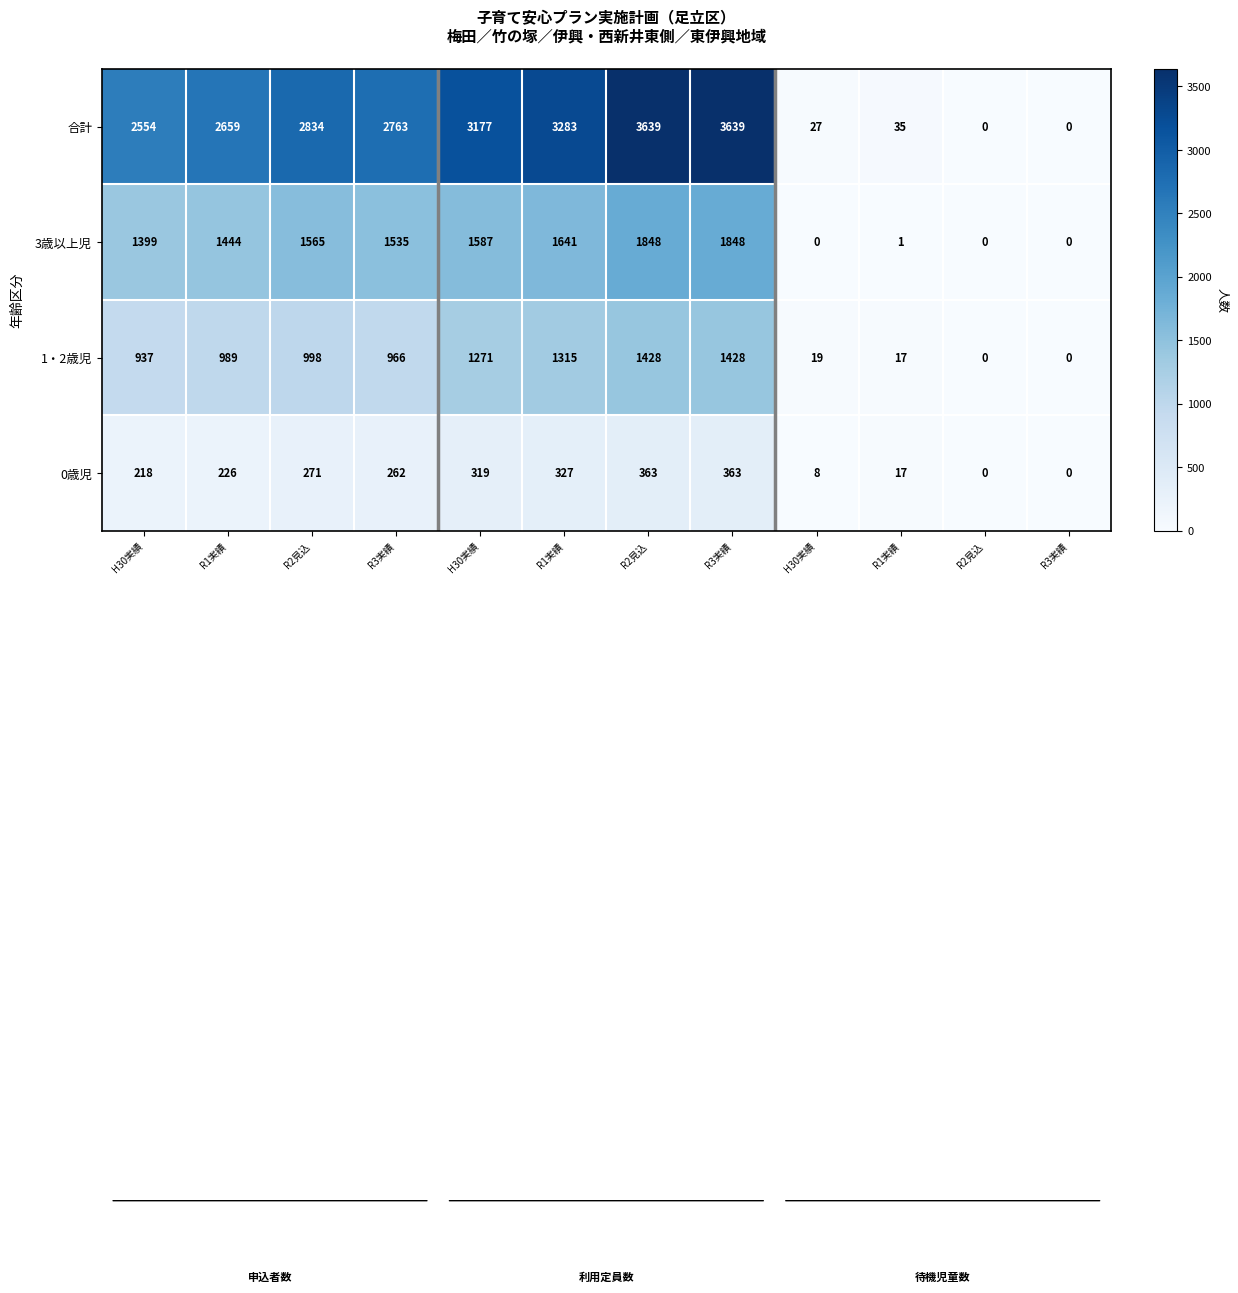

At which category is the sum across all series the highest?

R2見込